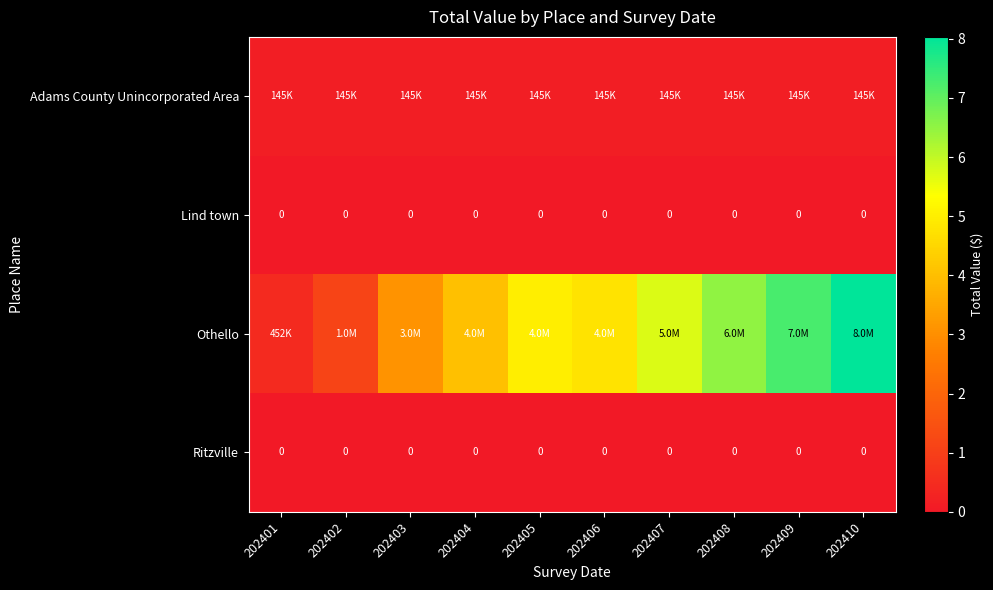

The Lind town series shows 0 at 202406. True or false?

True